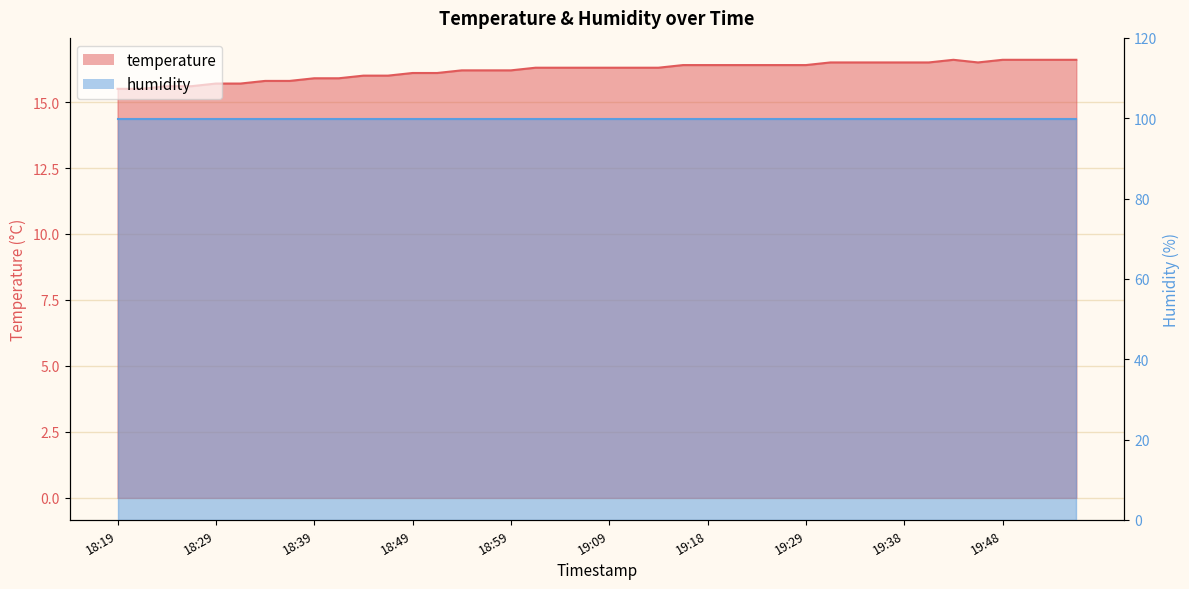

How many data points are above 16?

28